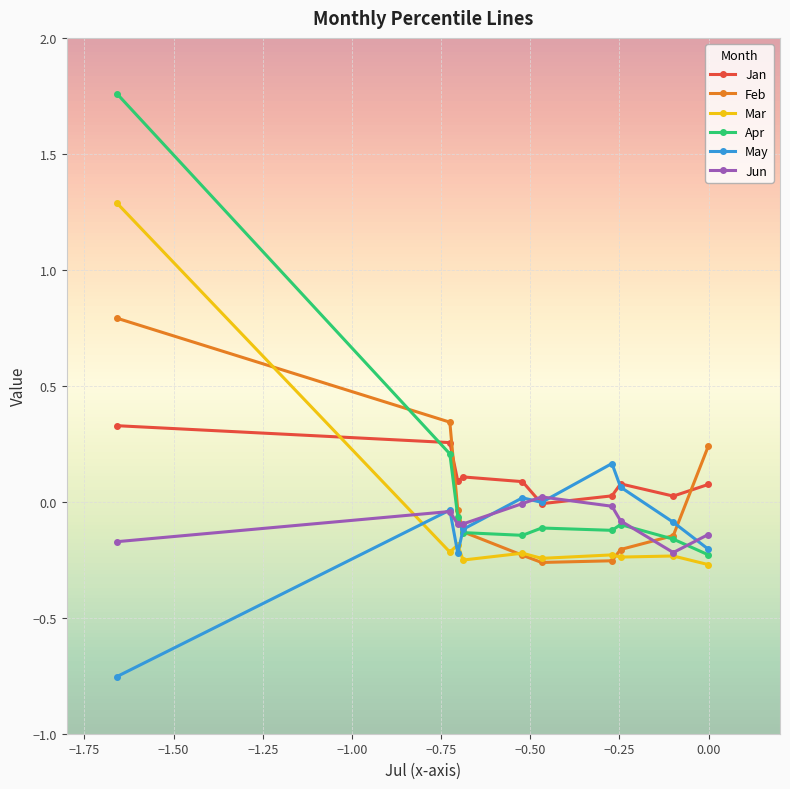

Which series has the widest spread of values?

Apr